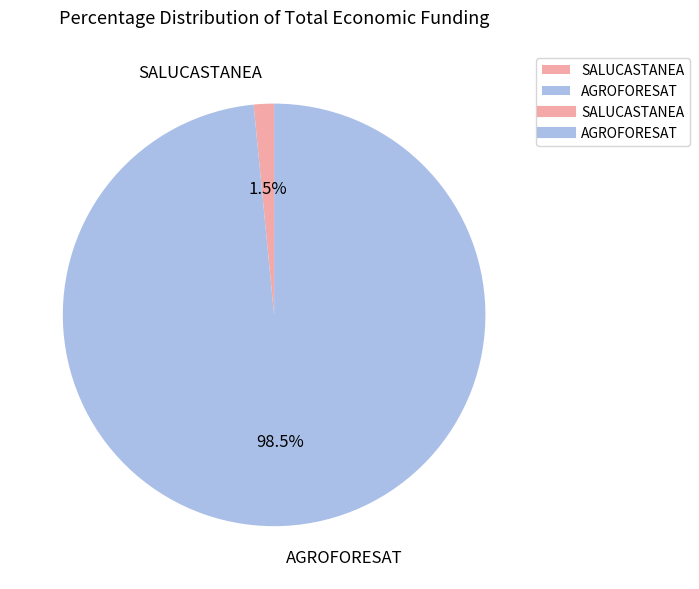

Combined, do SALUCASTANEA and AGROFORESAT account for over 50%?

Yes